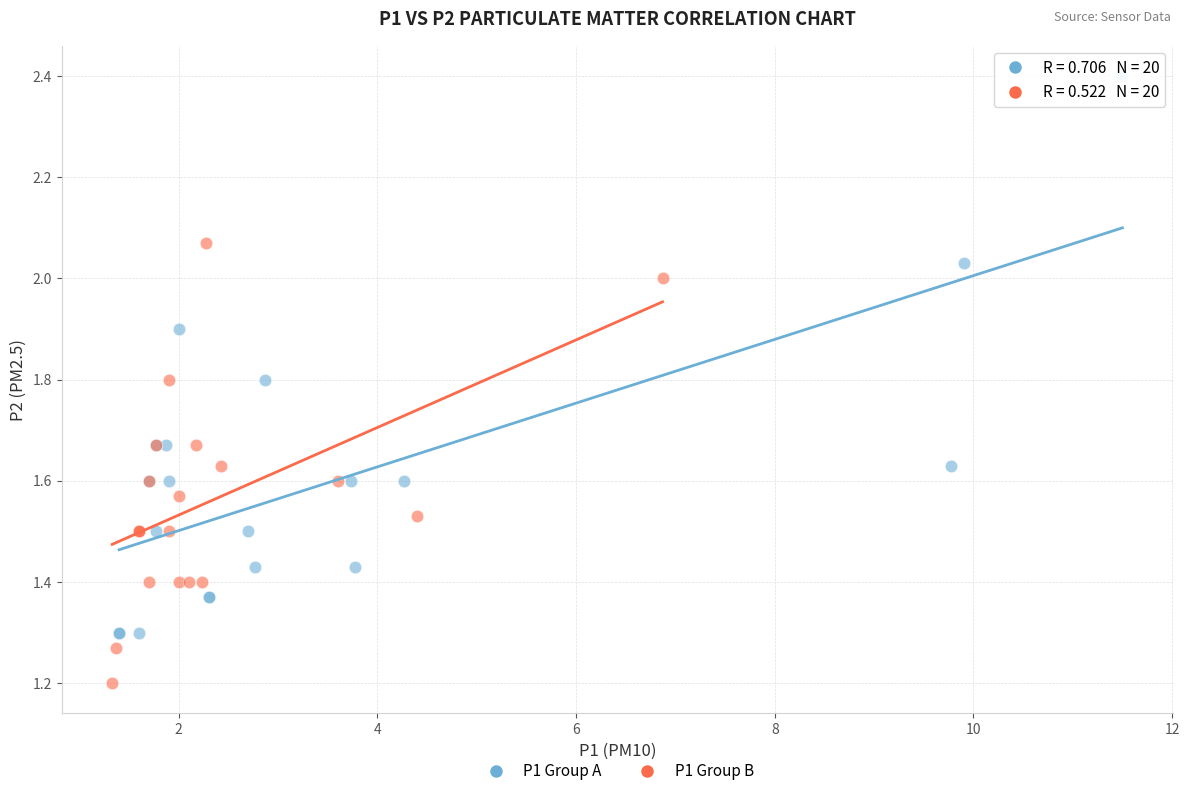

Which series contains the lowest Y value?

P1 Group B